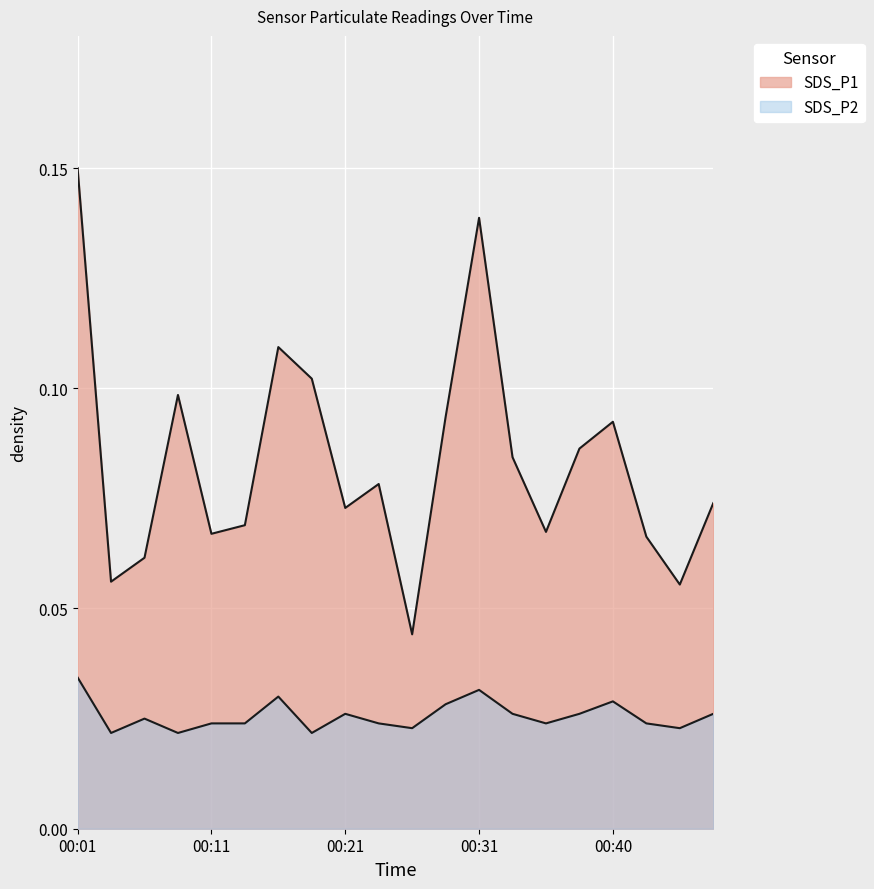

Which has a higher value, 00:09 or 00:06?

00:09